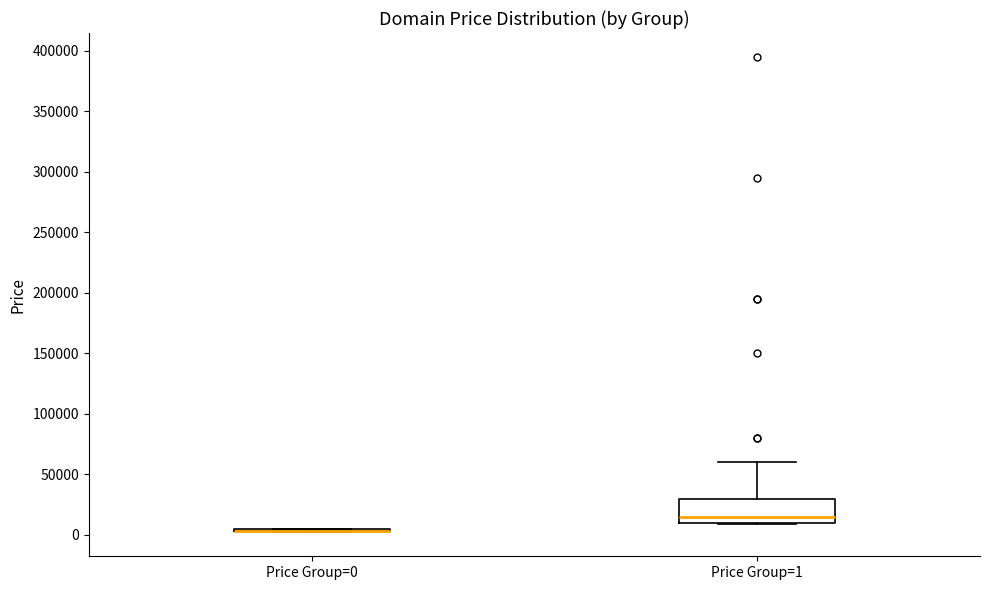

Reading left to right, transcribe this box plot: for each box, give where its median line is, the range the box spans, and where its two whiskers end, as read against the y-axis. The values are not printed on the chart, so give them approximately, as read against the axis.

Price Group=0: box collapsed to a line at 5000, whiskers 0 to 5000
Price Group=1: median 15000, box 10000 to 30000, whiskers 10000 to 60000